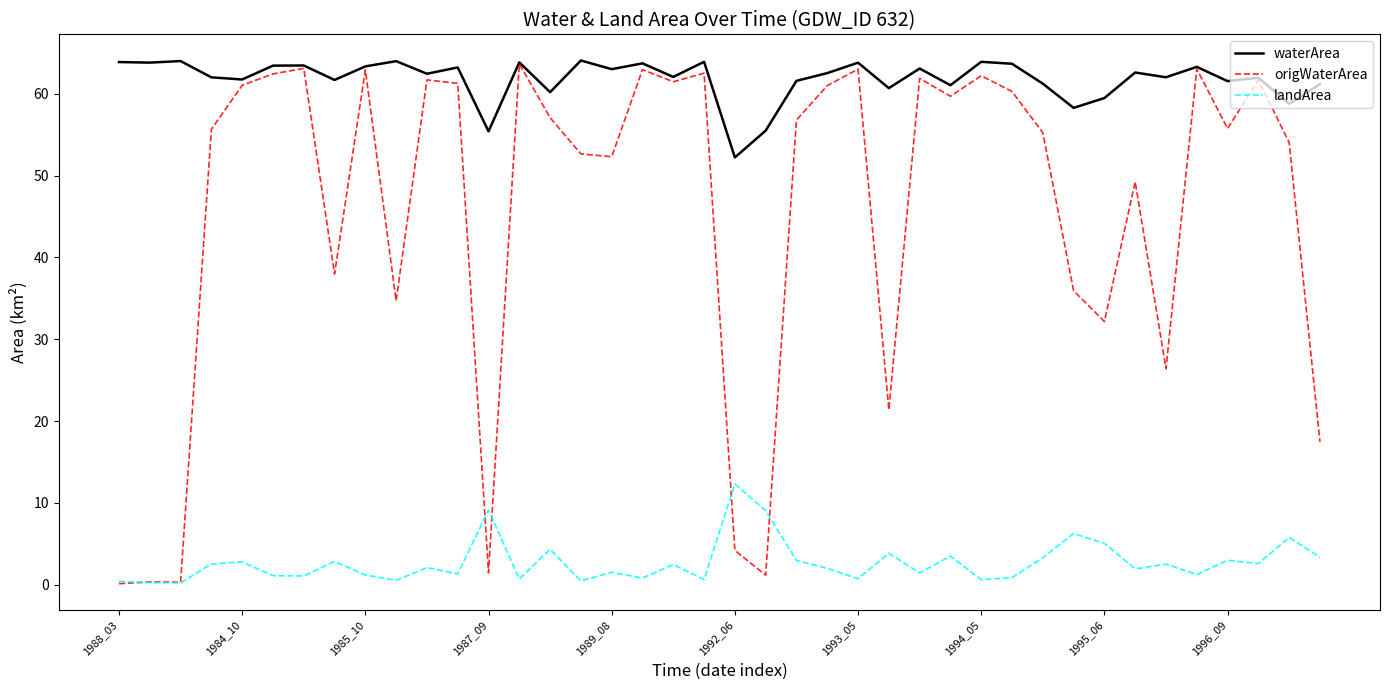

Which series has the largest total across all categories?

waterArea